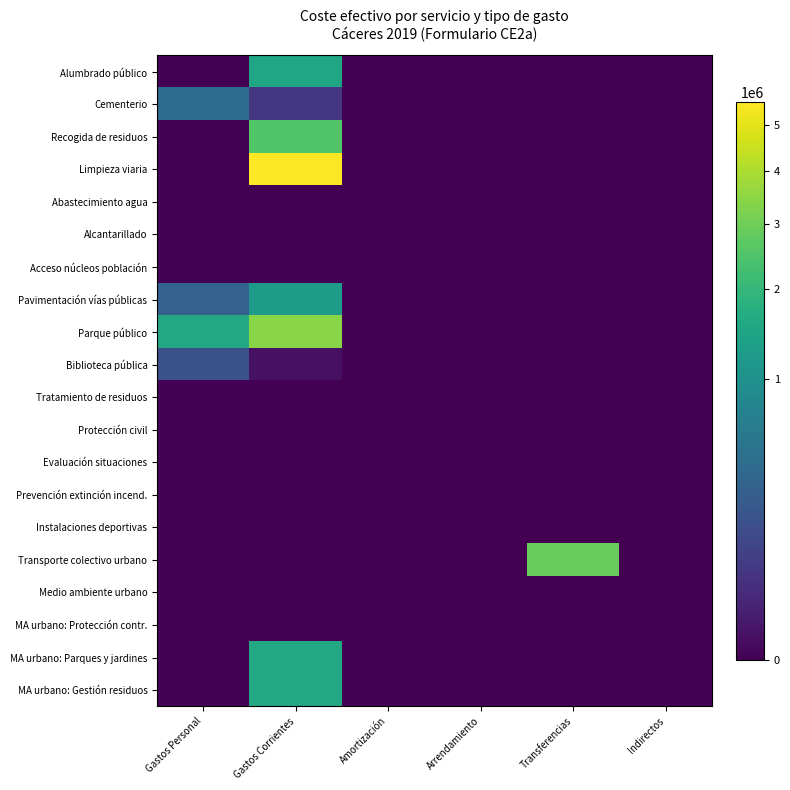

Which label corresponds to the largest value in the chart?

Gastos Corrientes